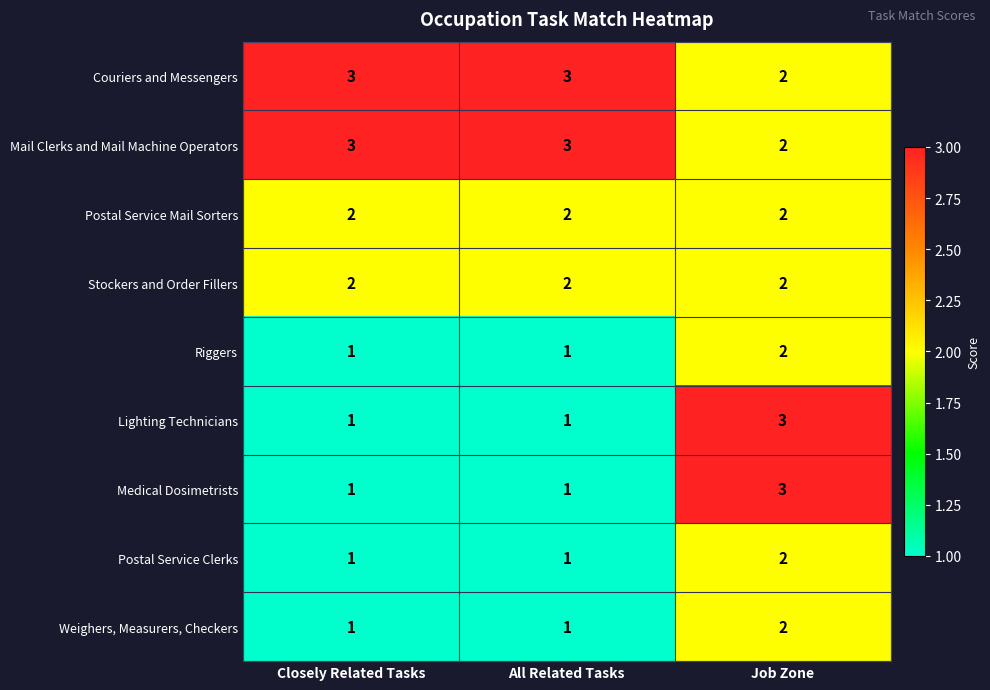

Reading left to right, transcribe all the data shown in this chart.

Couriers and Messengers: 3	3	2
Mail Clerks and Mail Machine Operators: 3	3	2
Postal Service Mail Sorters: 2	2	2
Stockers and Order Fillers: 2	2	2
Riggers: 1	1	2
Lighting Technicians: 1	1	3
Medical Dosimetrists: 1	1	3
Postal Service Clerks: 1	1	2
Weighers, Measurers, Checkers: 1	1	2